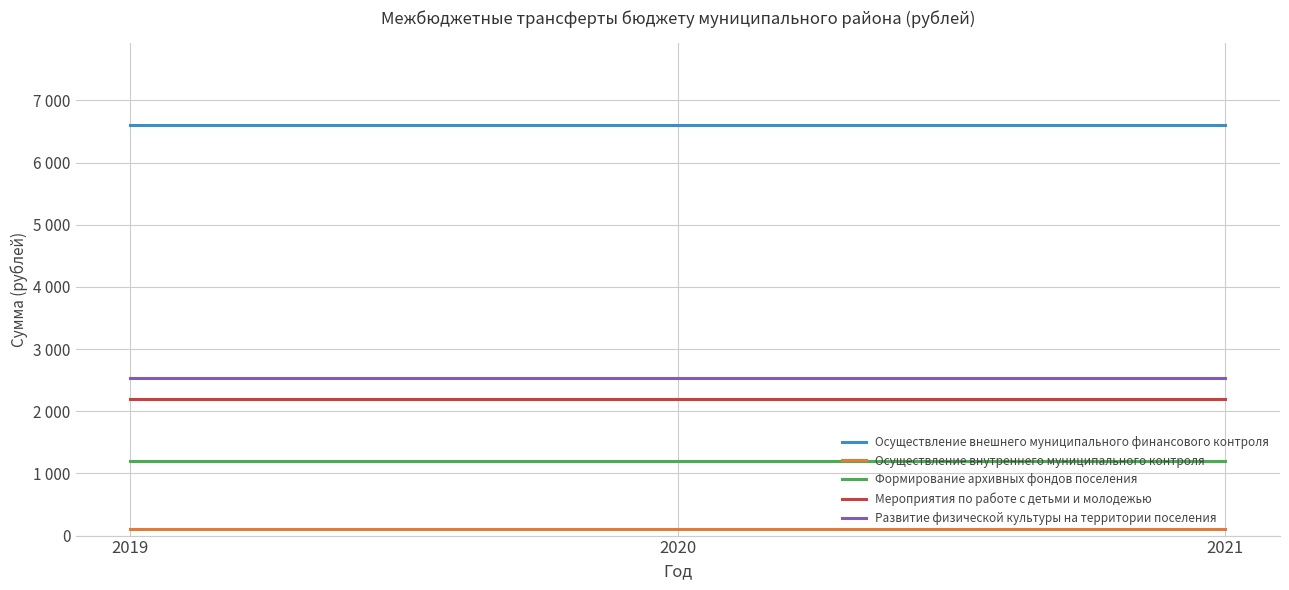

What is the sum of the Осуществление внутреннего муниципального контроля values at 2020 and 2019?

200